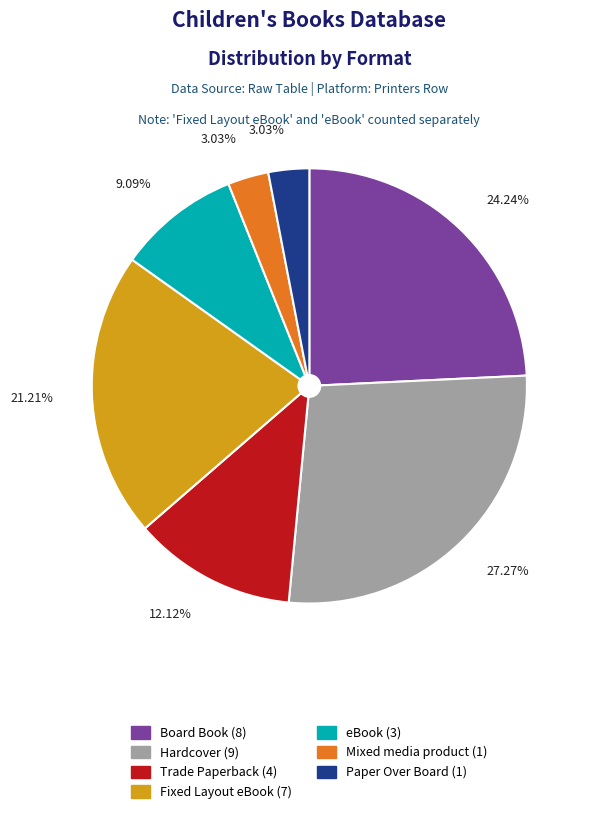

What is the largest slice in the pie chart?

Hardcover